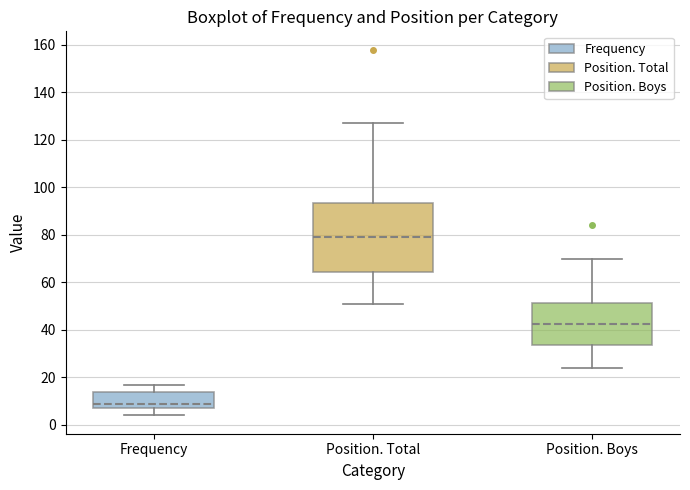

Where does the upper whisker of the box for Position. Total end on the y-axis? The values are not printed on the chart, so give them approximately, as read against the axis.

128